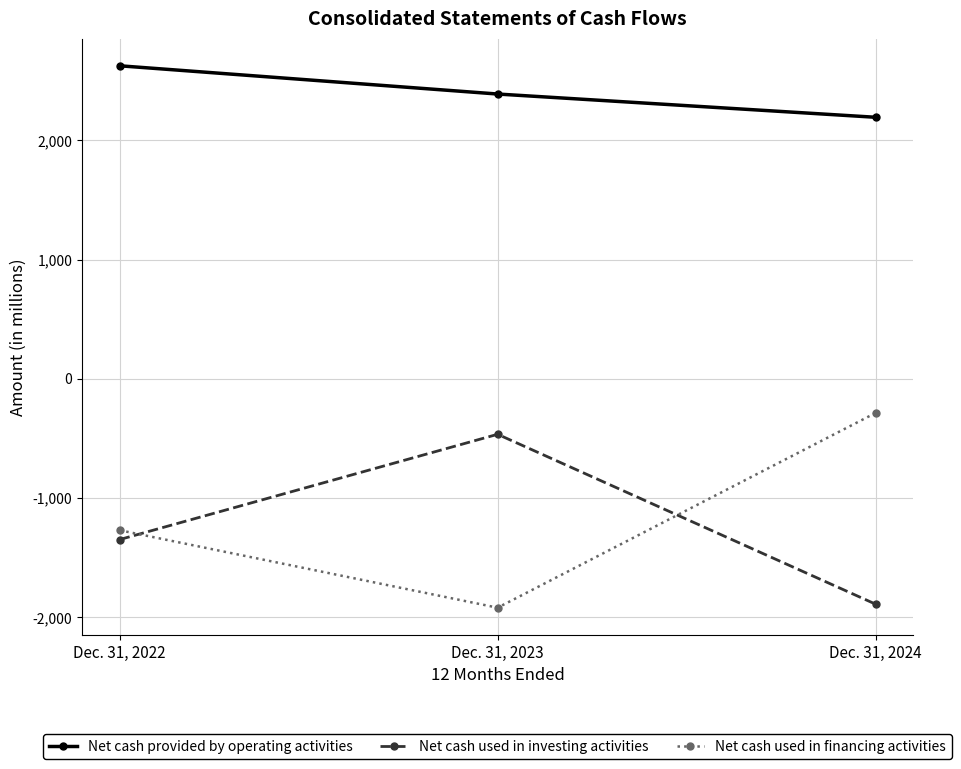

Reading right to left, transcribe all the data shown in this chart.

Net cash provided by operating activities: 2194	2389	2626
Net cash used in investing activities: -1891	-466	-1349
Net cash used in financing activities: -287	-1921	-1271